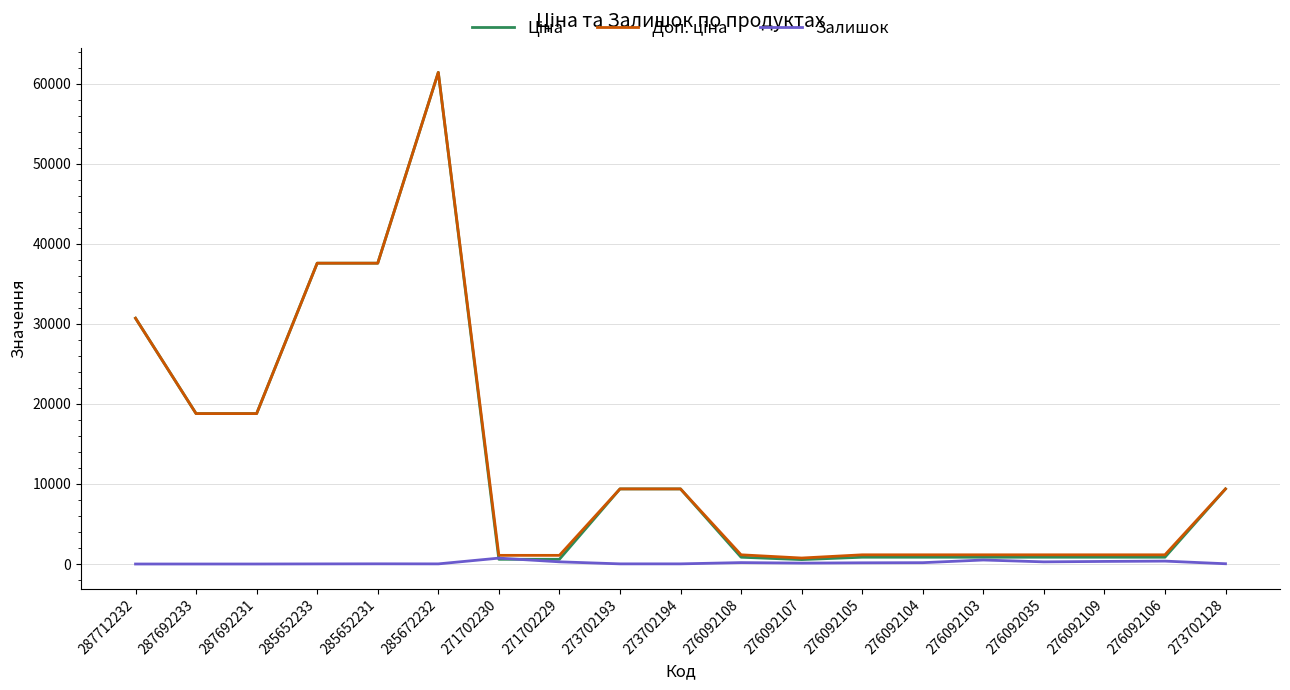

Does the chart display data point markers on the line(s)?

No